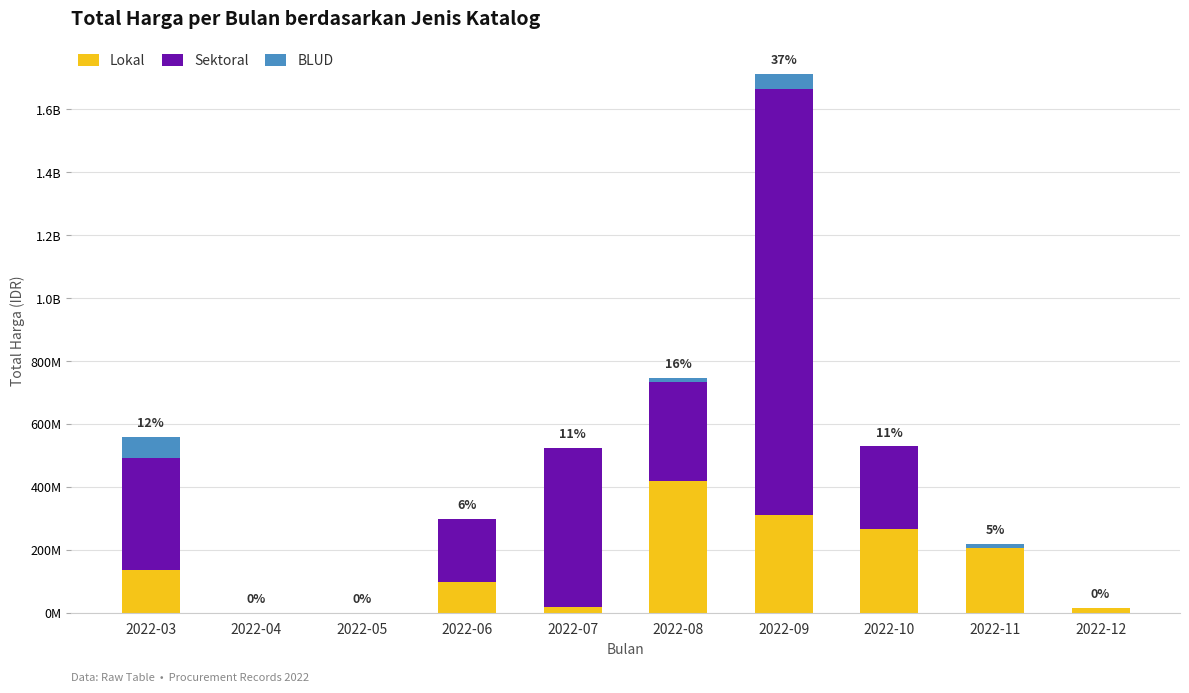

What are all the series names shown in the legend?

Lokal, Sektoral, BLUD